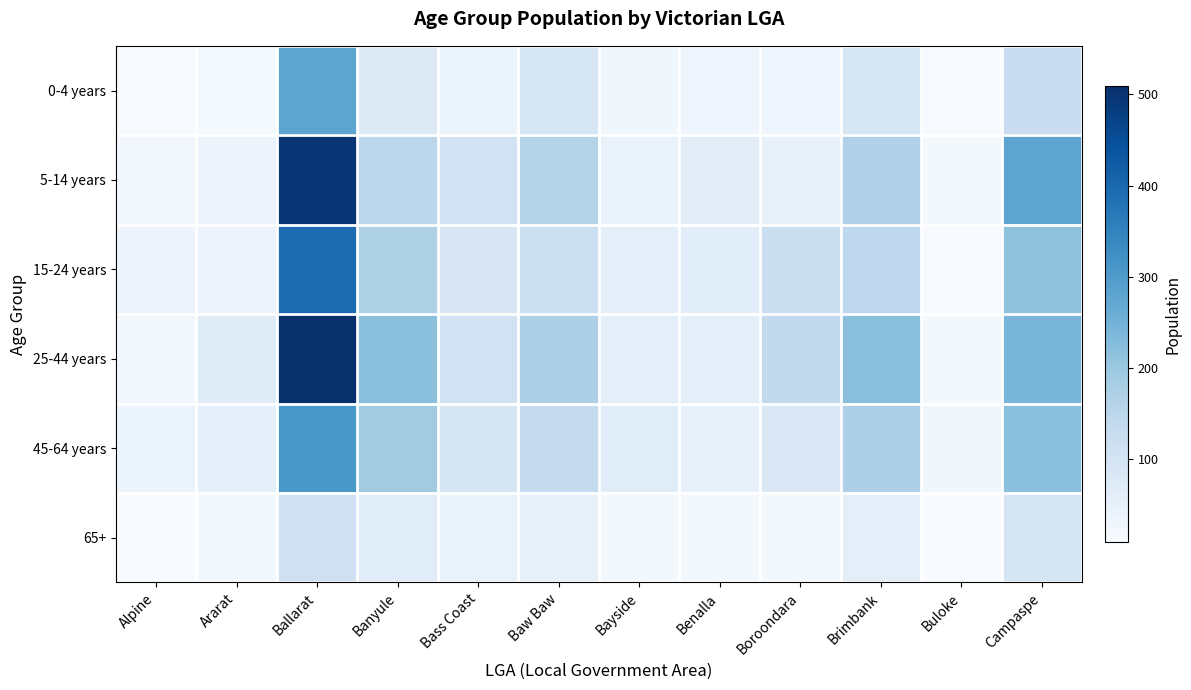

Which series has the largest total across all categories?

25-44 years